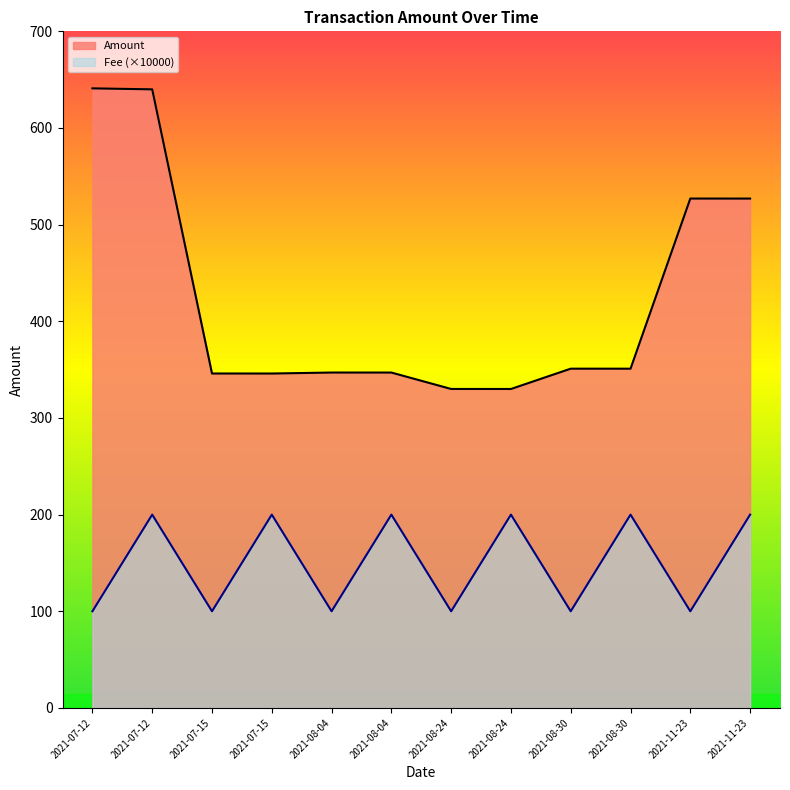

True or false: Fee and Amount cross at least once.

False